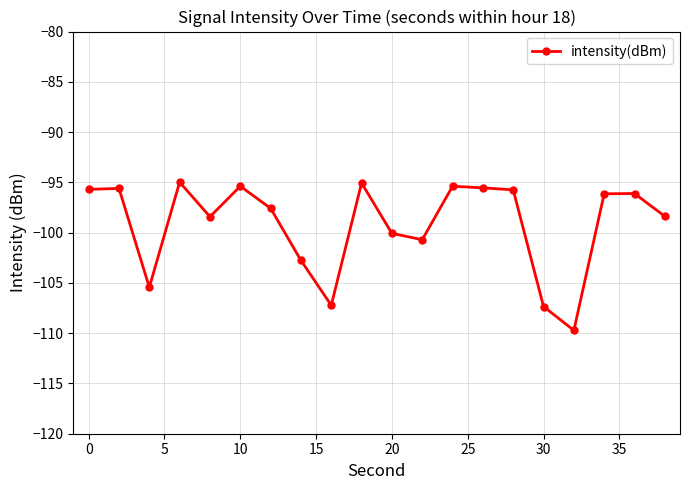

What is the difference between the maximum and second lowest values?

12.4